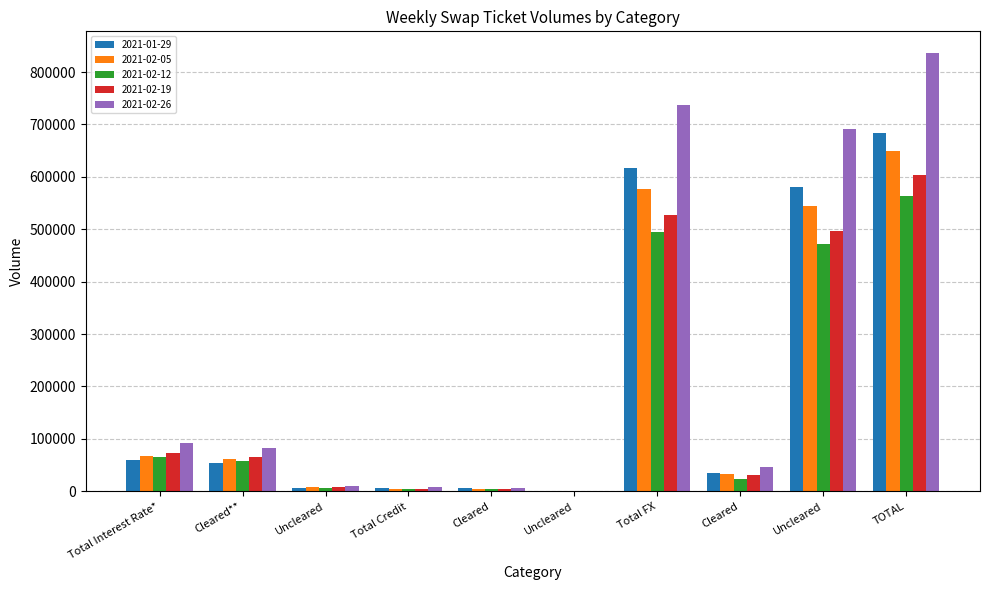

Which has a higher value, Cleared or Total FX?

Total FX